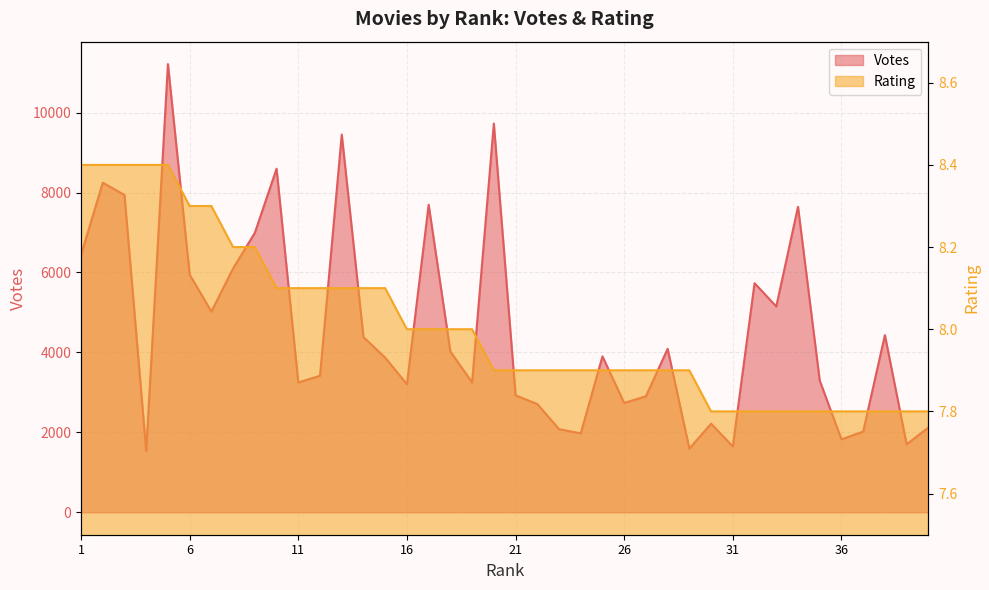

Reading left to right, extract all data points from this chart.

Votes: 1=6438.0	2=8246.0	3=7938.0	4=1536.0	5=11213.0	6=5946.0	7=5022.0	8=6102.0	9=6992.0	10=8596.0	11=3247.0	12=3417.0	13=9450.0	14=4382.0	15=3869.0	16=3204.0	17=7694.0	18=4022.0	19=3249.0	20=9725.0	21=2926.0	22=2709.0	23=2081.0	24=1974.0	25=3901.0	26=2736.0	27=2903.0	28=4090.0	29=1594.0	30=2217.0	31=1647.0	32=5732.0	33=5150.0	34=7643.0	35=3296.0	36=1826.0	37=2020.0	38=4433.0	39=1702.0	40=2120.0
Rating: 1=8.4	2=8.4	3=8.4	4=8.4	5=8.4	6=8.3	7=8.3	8=8.2	9=8.2	10=8.1	11=8.1	12=8.1	13=8.1	14=8.1	15=8.1	16=8.0	17=8.0	18=8.0	19=8.0	20=7.9	21=7.9	22=7.9	23=7.9	24=7.9	25=7.9	26=7.9	27=7.9	28=7.9	29=7.9	30=7.8	31=7.8	32=7.8	33=7.8	34=7.8	35=7.8	36=7.8	37=7.8	38=7.8	39=7.8	40=7.8